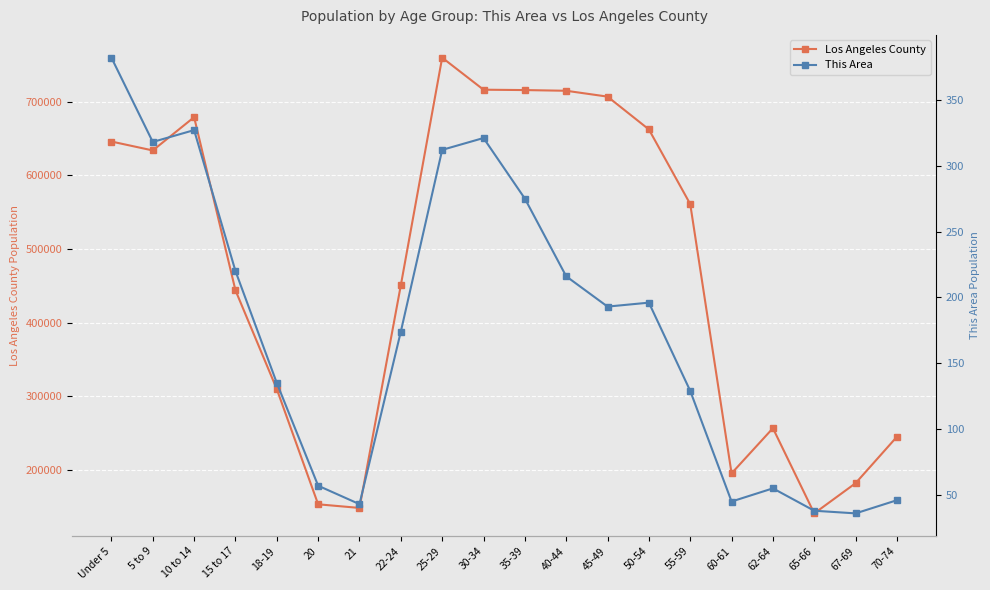

What is the total value across all series at 70-74?

245229